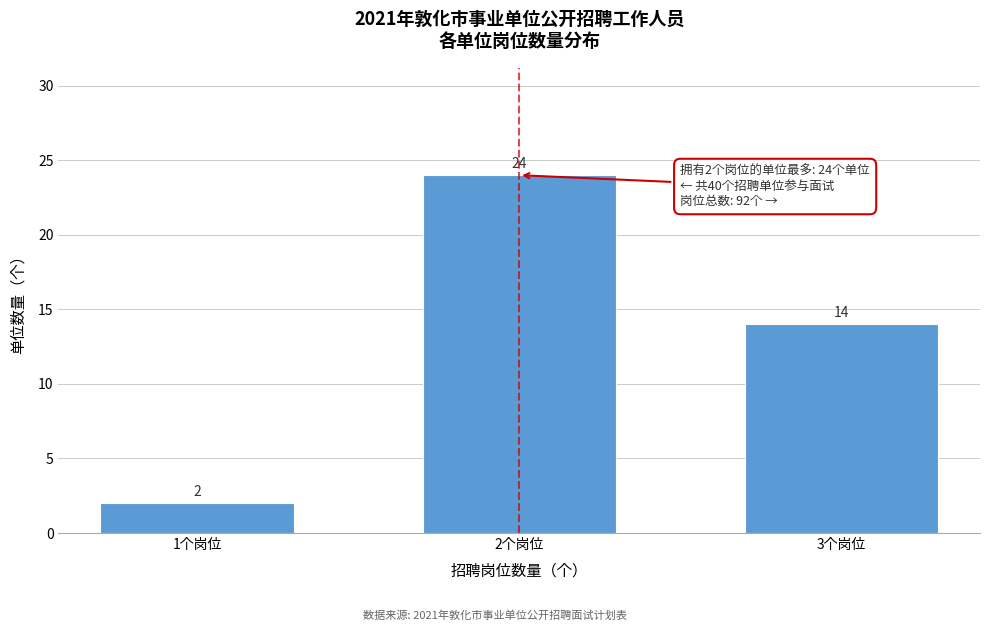

Reading left to right, extract all data points from this chart.

1个岗位=2	2个岗位=24	3个岗位=14